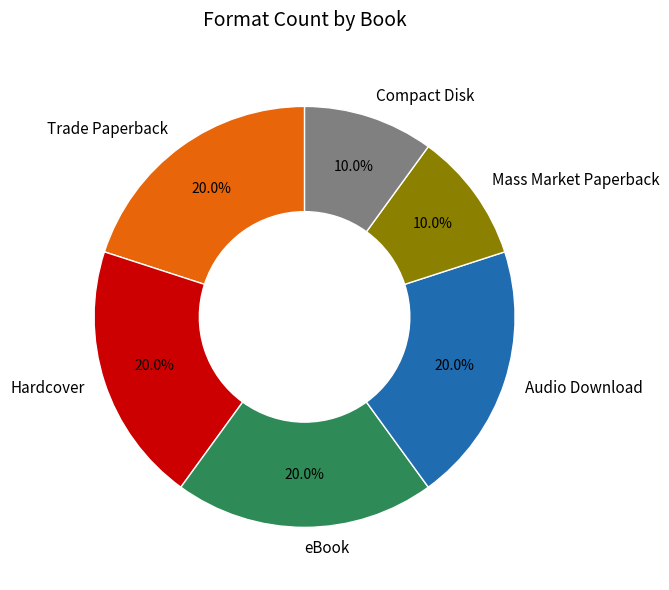

To the nearest percent, what is the difference between the Hardcover and Mass Market Paperback slice percentages?

10%